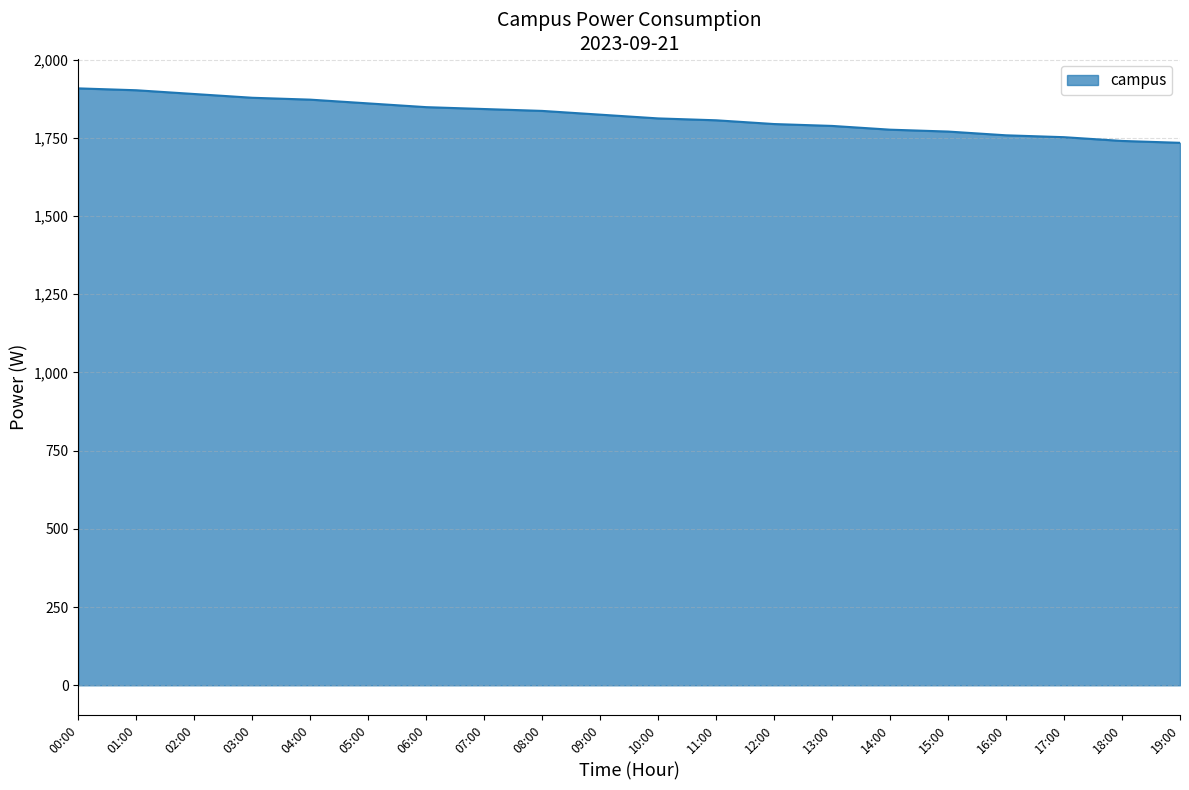

Read the value at 04:00, to the nearest 50.

1850